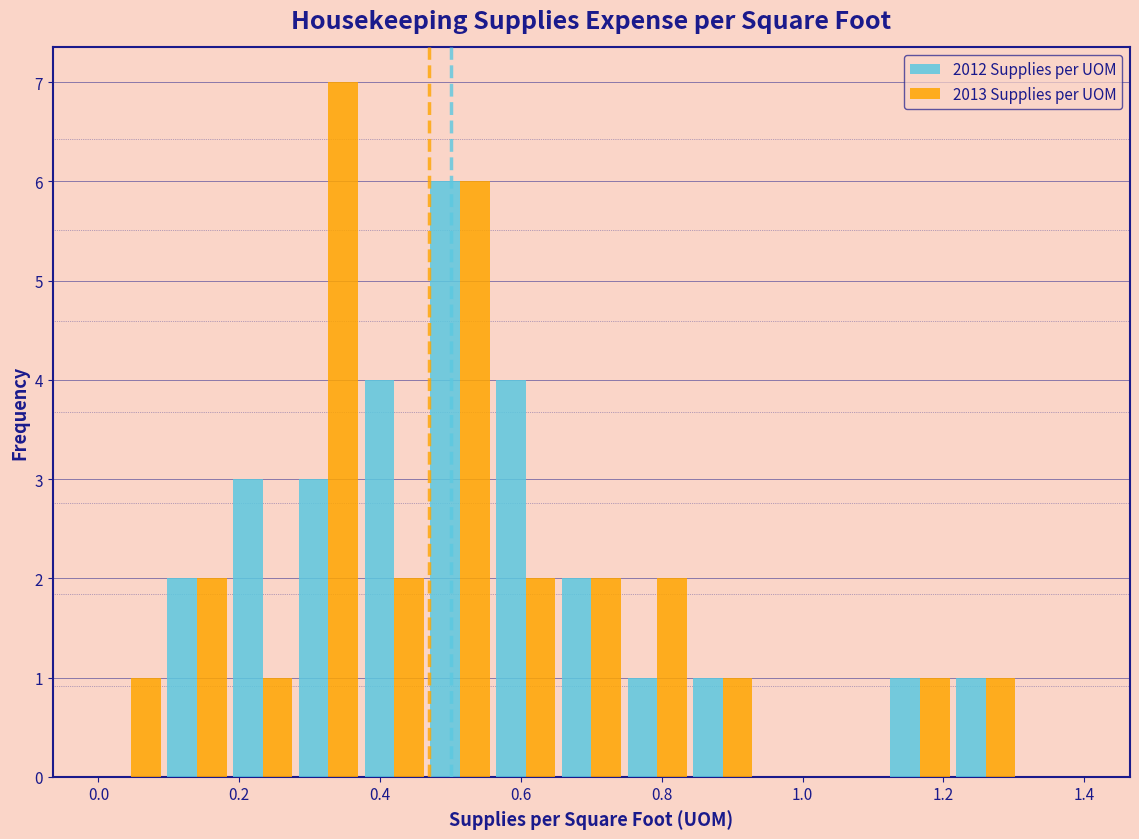

Reading left to right, list every range on the x-axis with the height of the bar of each series over it. Neither the bar edges nor the heights are printed on the chart, so give them approximately, as read against the axes.

0.00 to 0.10: 2012 Supplies per UOM=0	2013 Supplies per UOM=1
0.10 to 0.18: 2012 Supplies per UOM=2	2013 Supplies per UOM=2
0.18 to 0.28: 2012 Supplies per UOM=3	2013 Supplies per UOM=1
0.28 to 0.38: 2012 Supplies per UOM=3	2013 Supplies per UOM=7
0.38 to 0.46: 2012 Supplies per UOM=4	2013 Supplies per UOM=2
0.46 to 0.56: 2012 Supplies per UOM=6	2013 Supplies per UOM=6
0.56 to 0.66: 2012 Supplies per UOM=4	2013 Supplies per UOM=2
0.66 to 0.74: 2012 Supplies per UOM=2	2013 Supplies per UOM=2
0.74 to 0.84: 2012 Supplies per UOM=1	2013 Supplies per UOM=2
0.84 to 0.94: 2012 Supplies per UOM=1	2013 Supplies per UOM=1
0.94 to 1.02: 2012 Supplies per UOM=0	2013 Supplies per UOM=0
1.02 to 1.12: 2012 Supplies per UOM=0	2013 Supplies per UOM=0
1.12 to 1.22: 2012 Supplies per UOM=1	2013 Supplies per UOM=1
1.22 to 1.30: 2012 Supplies per UOM=1	2013 Supplies per UOM=1
1.30 to 1.40: 2012 Supplies per UOM=0	2013 Supplies per UOM=0